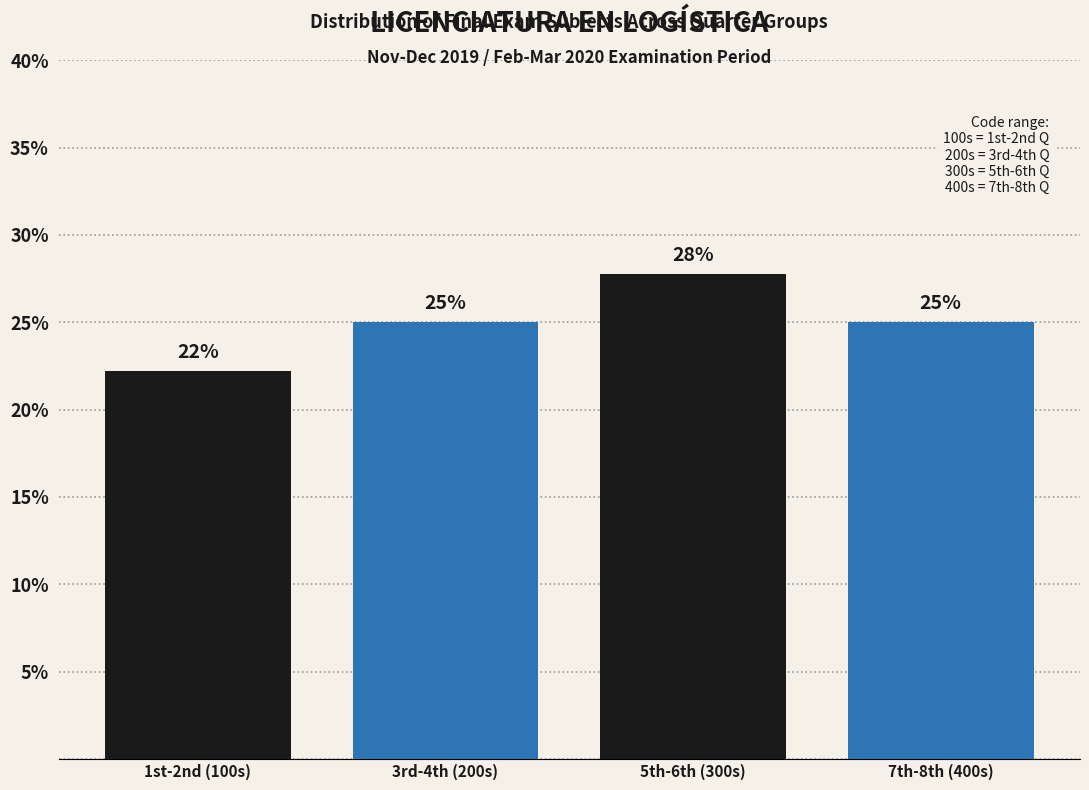

What is the sum of all values?

100.0